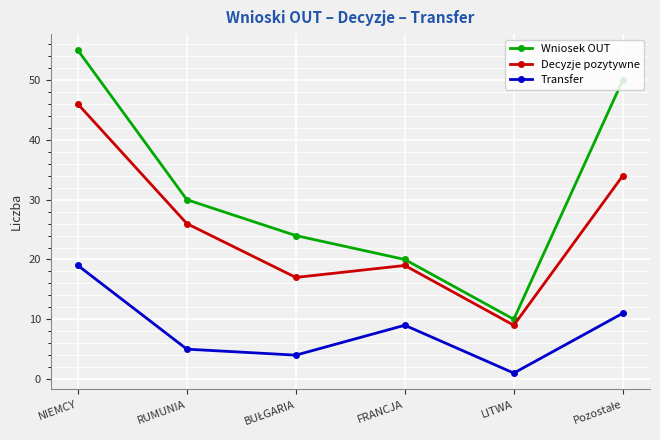

Count the number of categories in the chart.

6